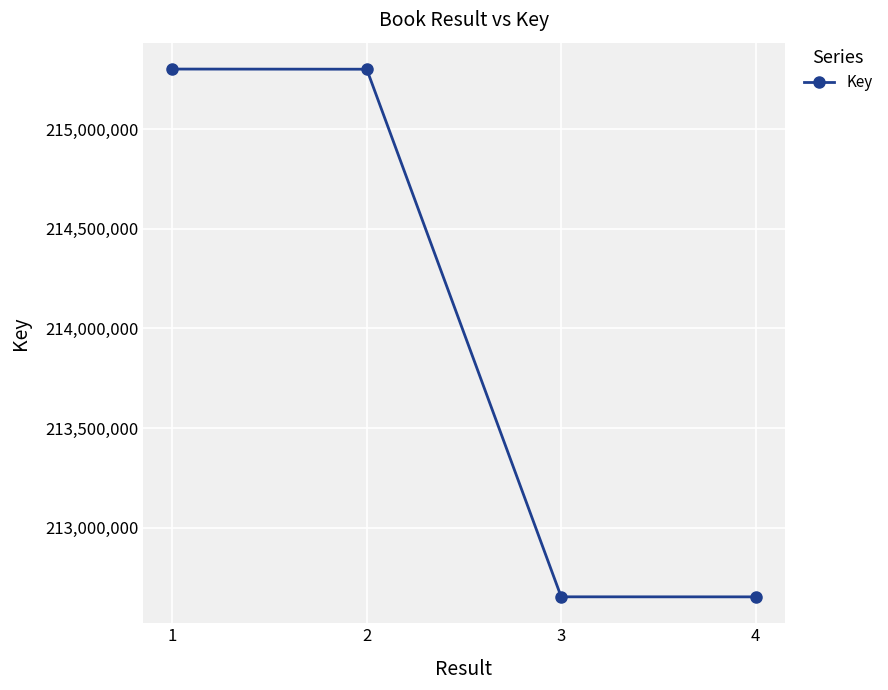

Where does the data first go above 215301876?

1